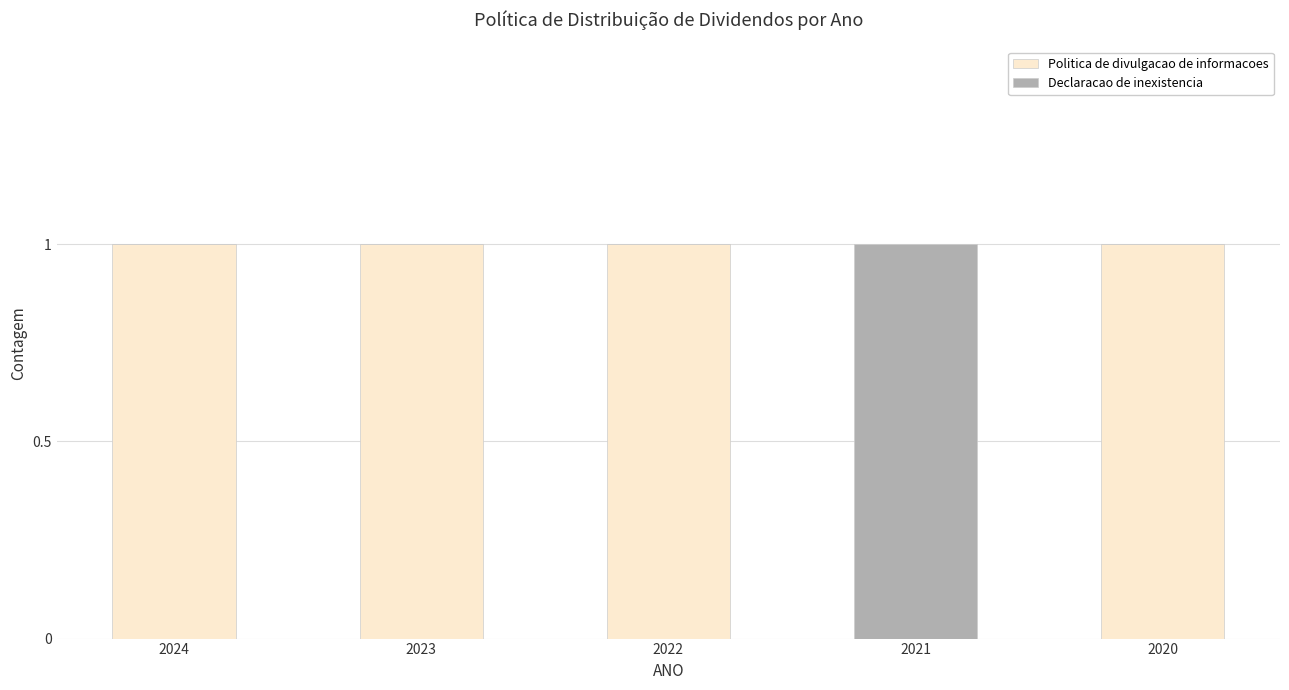

What is the sum of all Politica de divulgacao de informacoes values?

4